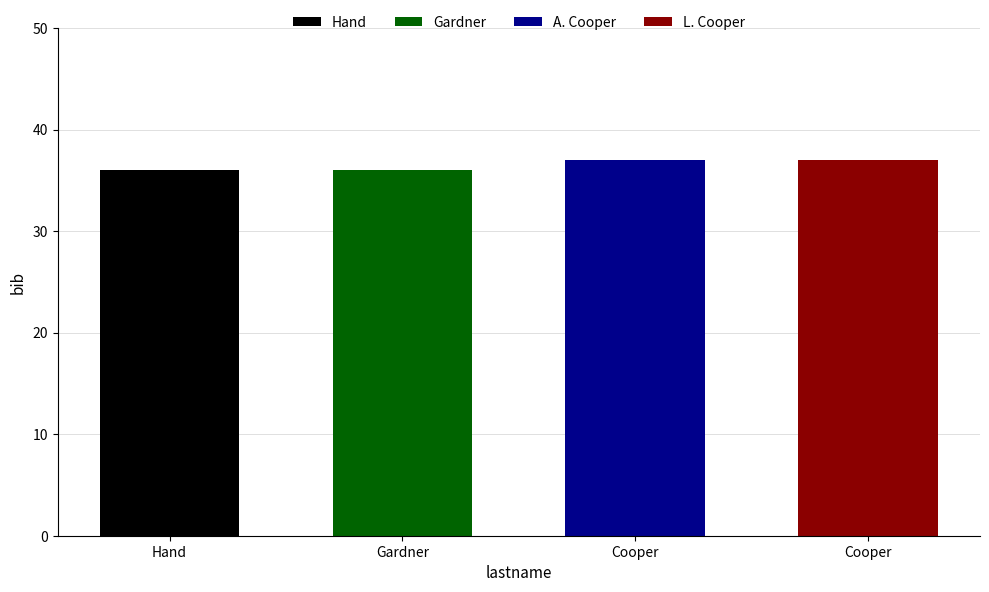

Are the bars horizontal?

No